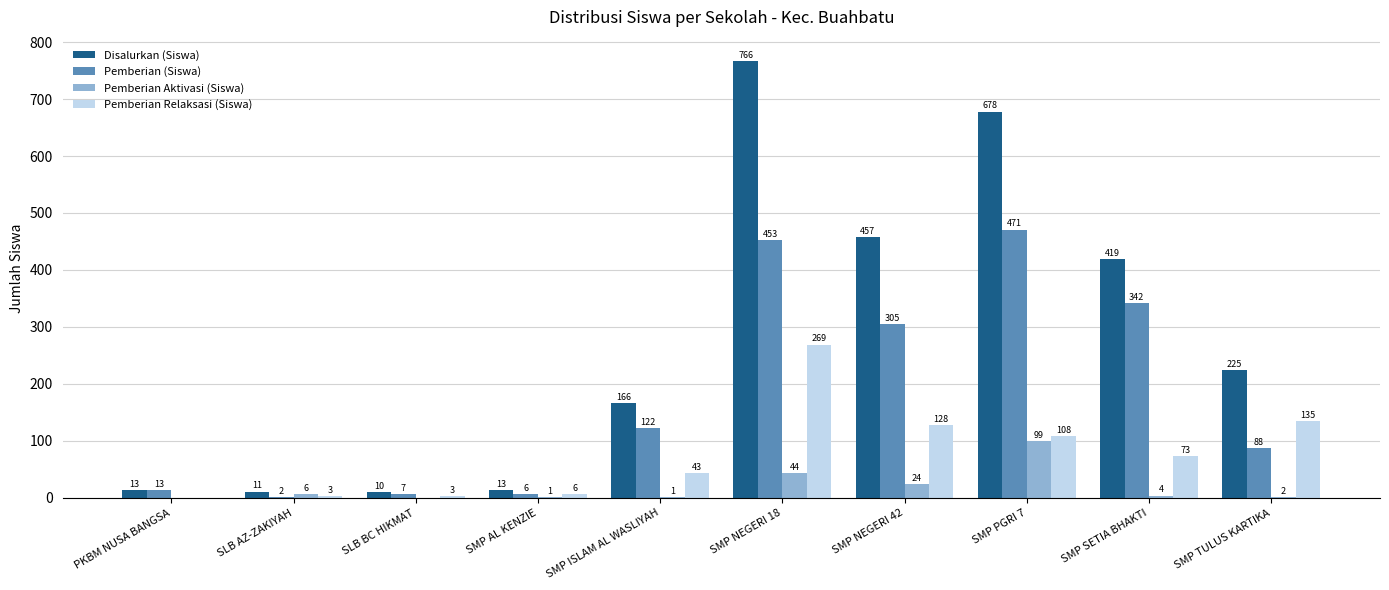

Is it true that Disalurkan (Siswa) equals 393 at SMP NEGERI 18?

False